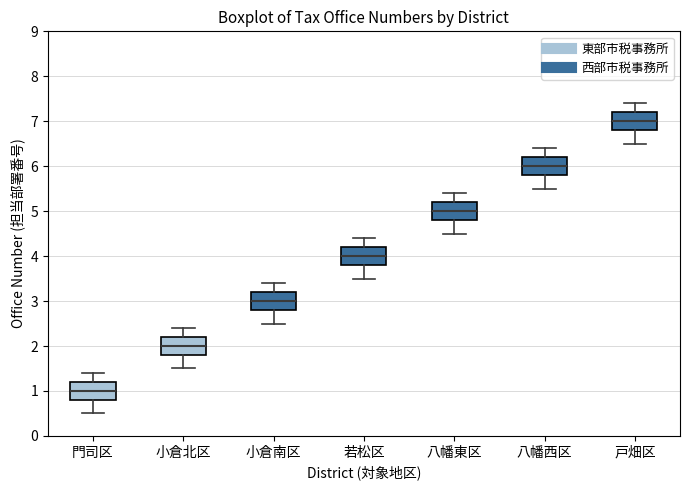

Where is the upper edge of the box for 小倉北区 on the y-axis? The values are not printed on the chart, so give them approximately, as read against the axis.

2.2